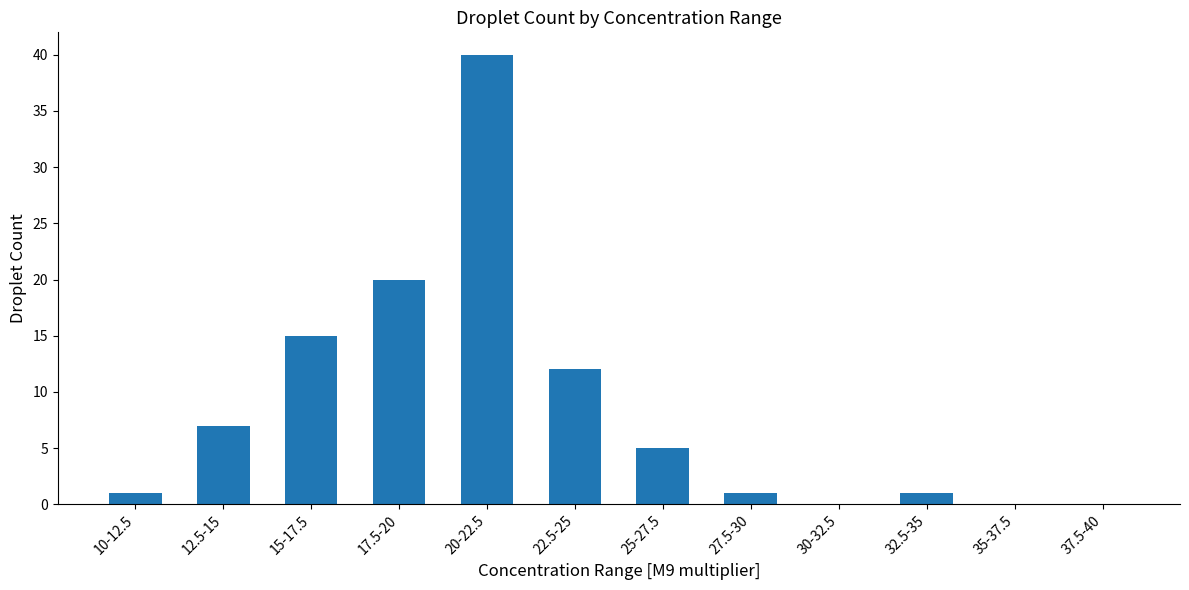

Reading right to left, list all the values displayed in this chart.

0	0	1	0	1	5	12	40	20	15	7	1